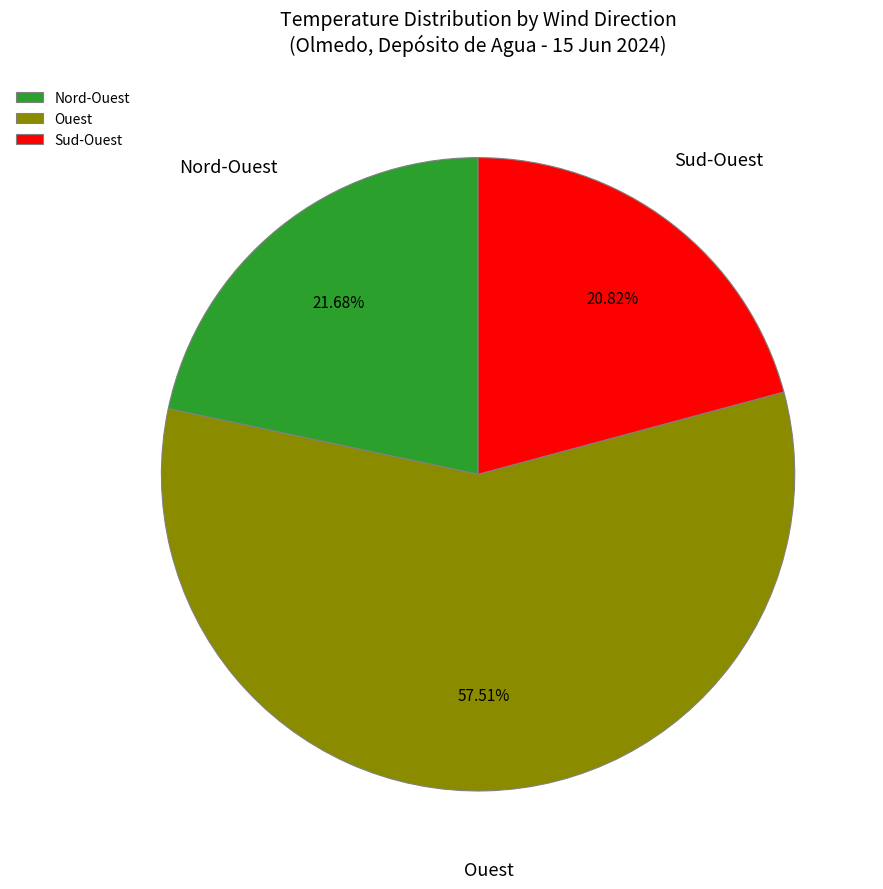

To the nearest percent, what portion does Ouest represent?

58%